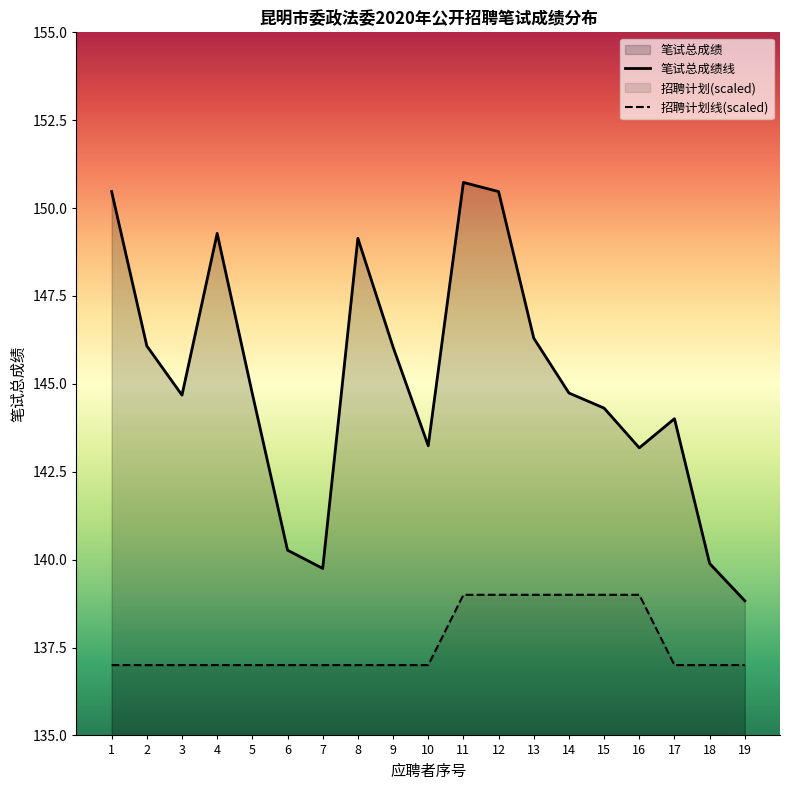

What is the highest value of the 招聘计划 series?

139.0